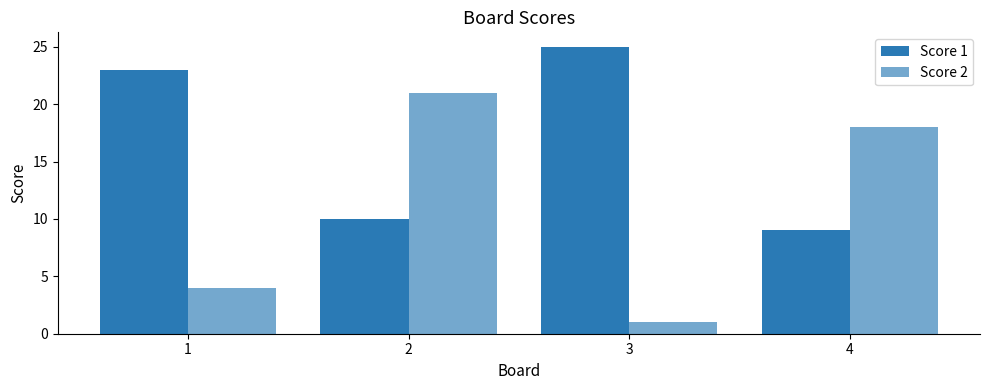

True or false: Score 2 has a value of 0 at 3.

False